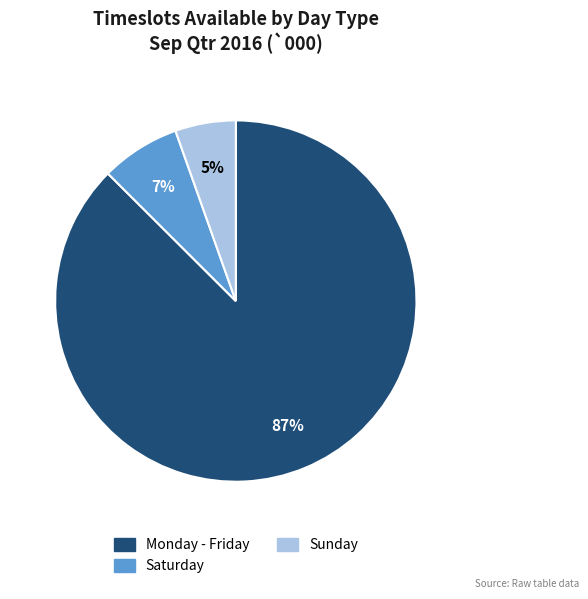

Which category has the biggest portion of the pie?

Monday - Friday